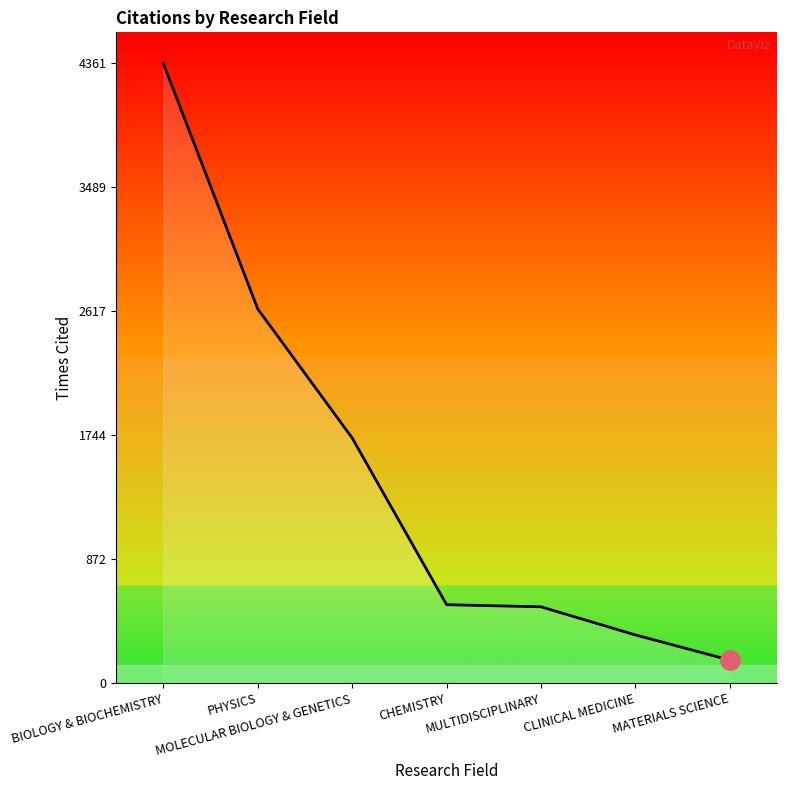

True or false: the data has more than 1 interior local peaks.

False